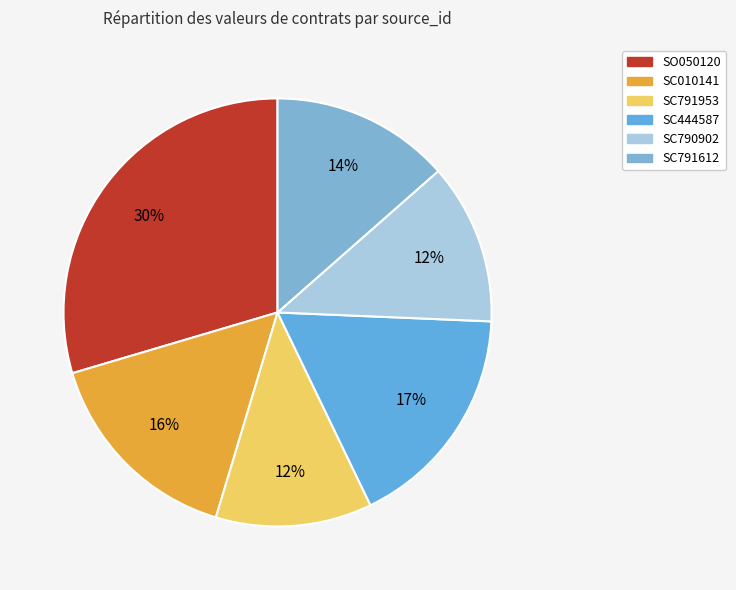

To the nearest percent, what is the difference between the largest and smallest slice percentages?

18%